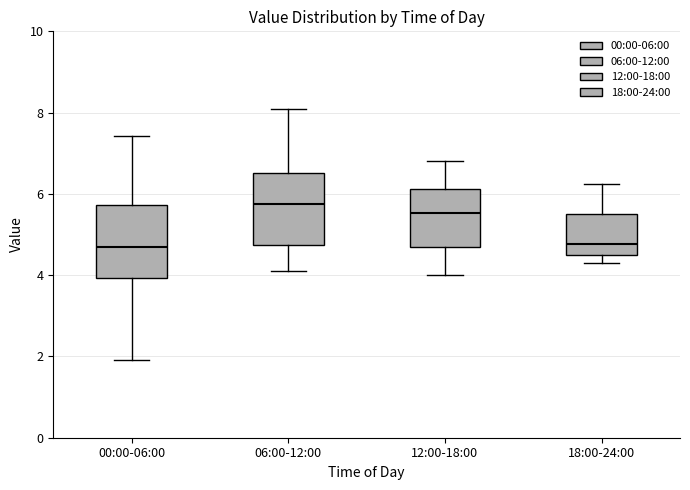

Reading left to right, transcribe this box plot: for each box, give where its median line is, the range the box spans, and where its two whiskers end, as read against the y-axis. The values are not printed on the chart, so give them approximately, as read against the axis.

00:00-06:00: median 4.6, box 4.0 to 5.8, whiskers 2.0 to 7.4
06:00-12:00: median 5.8, box 4.8 to 6.6, whiskers 4.2 to 8.2
12:00-18:00: median 5.6, box 4.6 to 6.2, whiskers 4.0 to 6.8
18:00-24:00: median 4.8, box 4.4 to 5.6, whiskers 4.4 (just below the box's lower edge) to 6.2